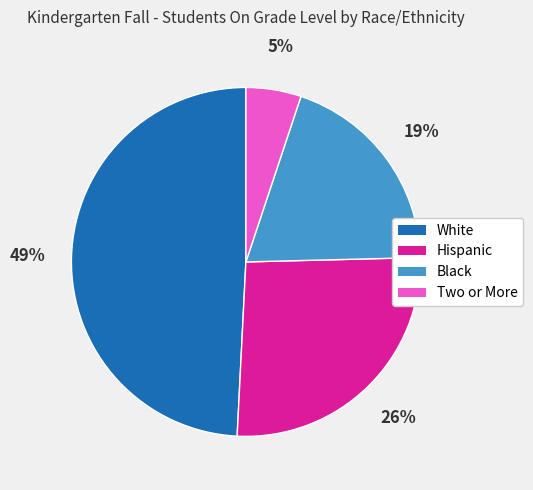

Which slice is the smallest?

Two or More